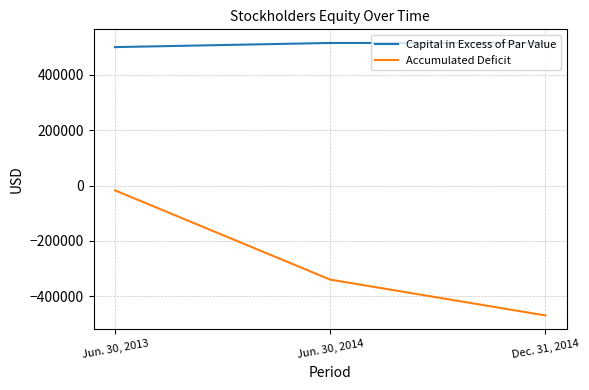

What is the smallest value displayed?

-468667